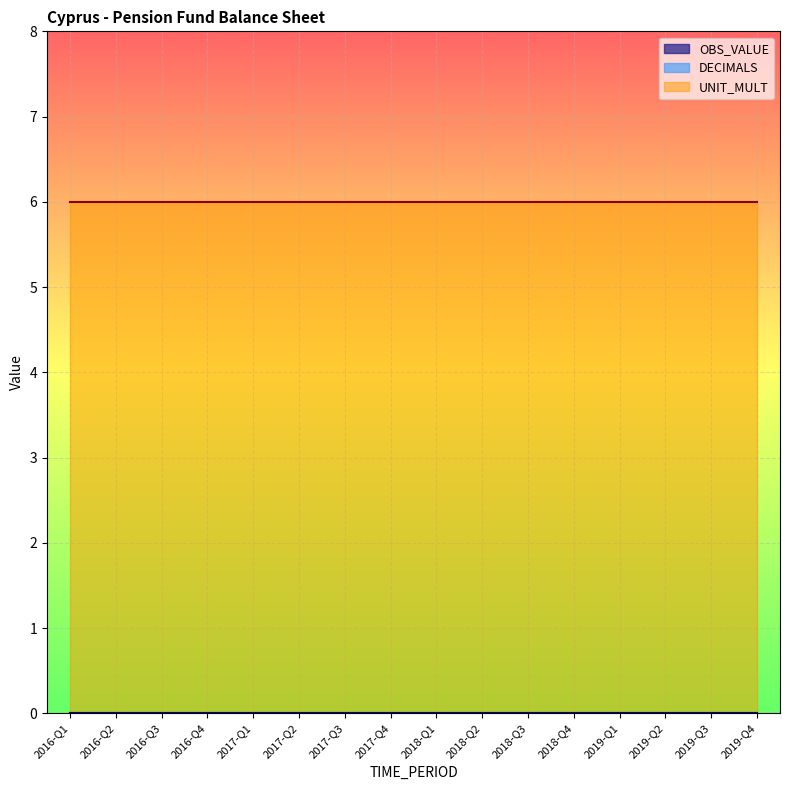

What are all the series names shown in the legend?

OBS_VALUE, DECIMALS, UNIT_MULT